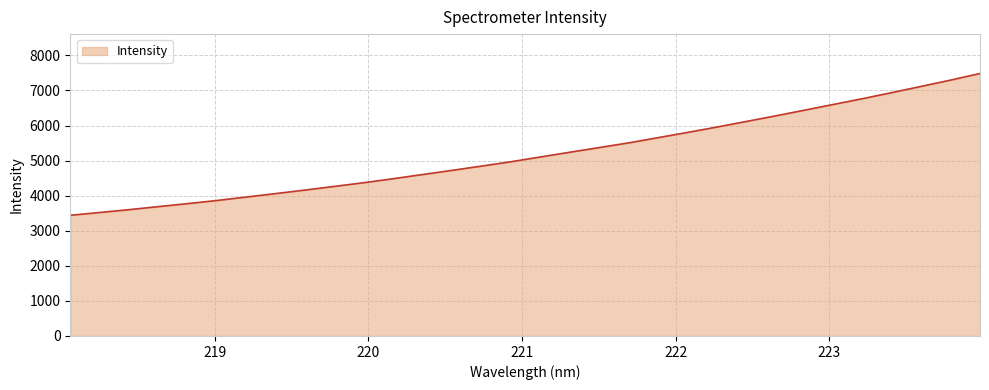

What is the minimum value shown in the chart?

3441.3